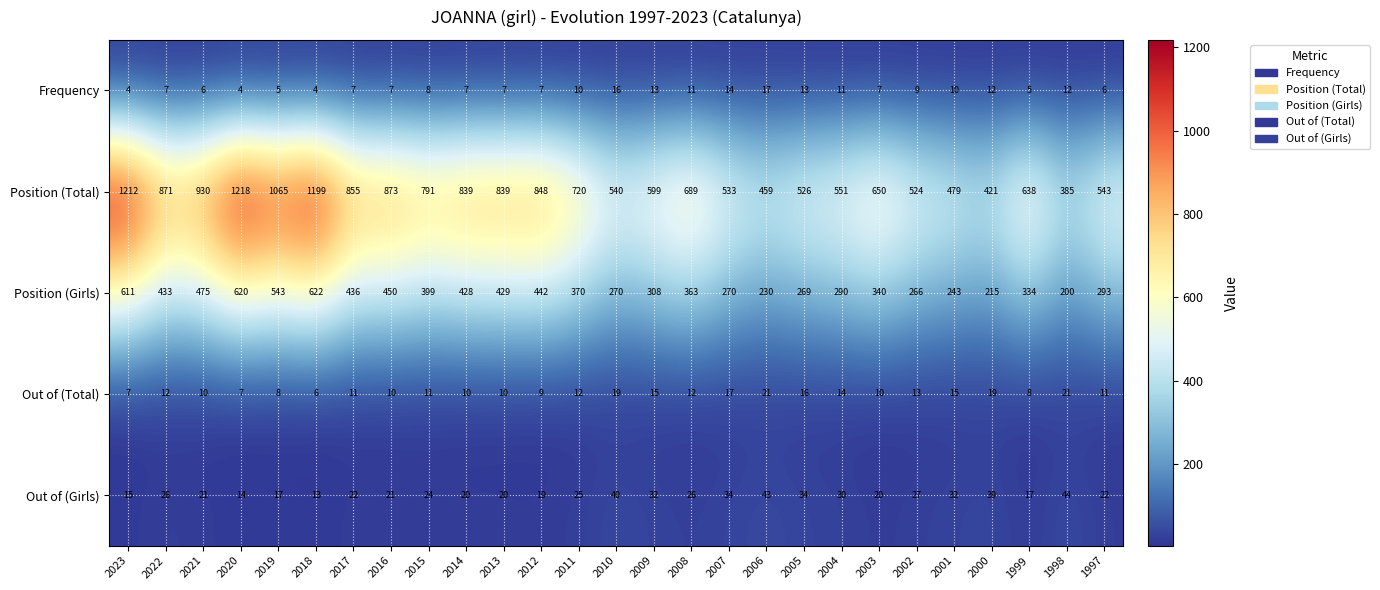

The value of Position (Total) at 2017 is 855. True or false?

True